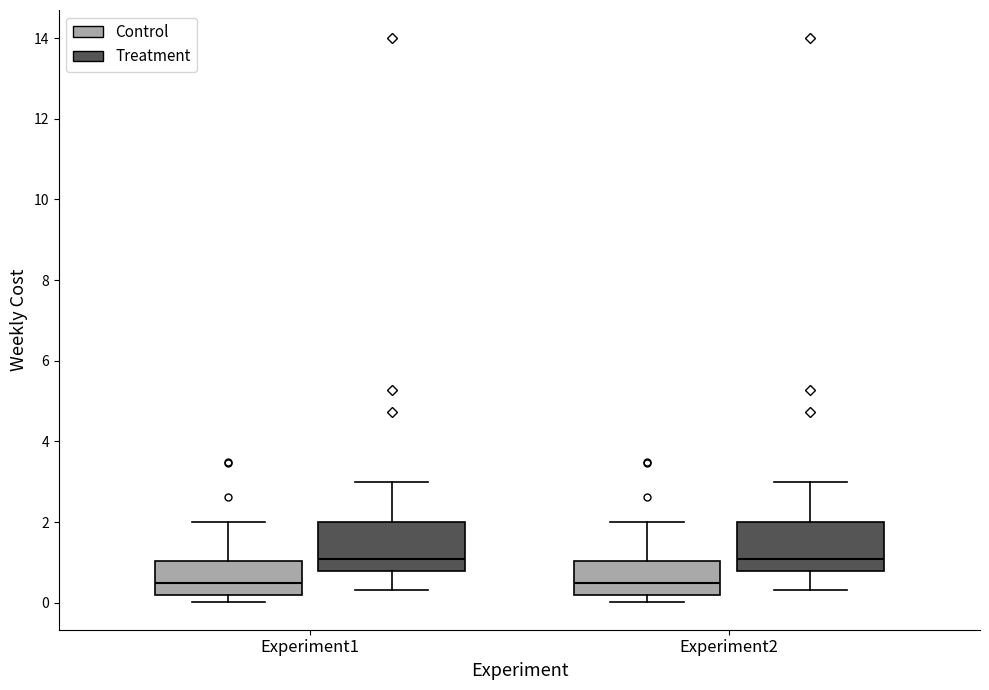

Where is the upper edge of the box for Experiment1 (Treatment) on the y-axis? The values are not printed on the chart, so give them approximately, as read against the axis.

2.0